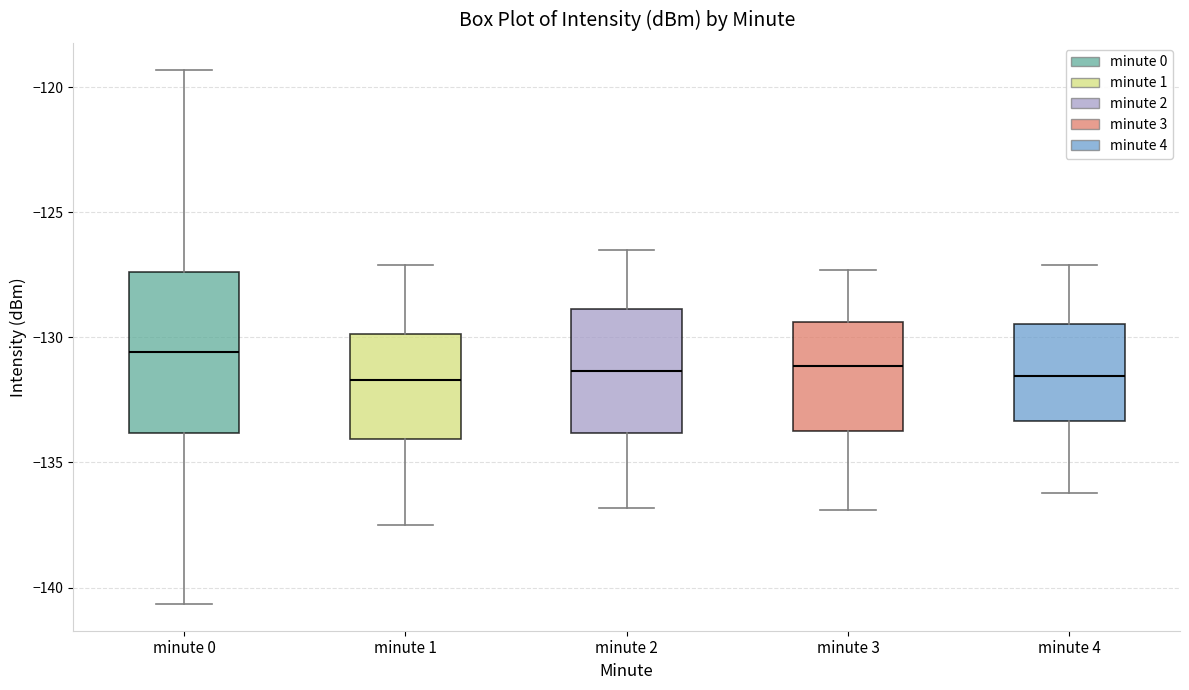

Reading left to right, read every box against the y-axis: the position of its median line, the range the box covers, and the ends of its whiskers. The values are not printed on the chart, so give them approximately, as read against the axis.

minute 0: median -130.5, box -134.0 to -127.5, whiskers -140.5 to -119.5
minute 1: median -131.5, box -134.0 to -130.0, whiskers -137.5 to -127.0
minute 2: median -131.5, box -134.0 to -129.0, whiskers -137.0 to -126.5
minute 3: median -131.0, box -133.5 to -129.5, whiskers -137.0 to -127.5
minute 4: median -131.5, box -133.5 to -129.5, whiskers -136.0 to -127.0